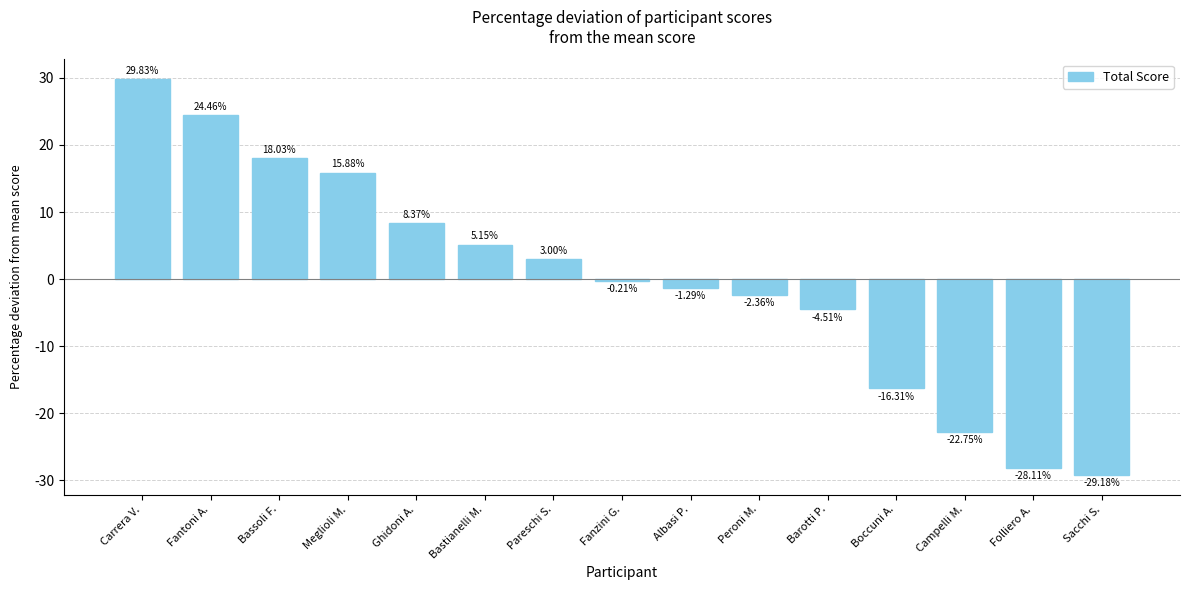

How many data points are above 0?

7